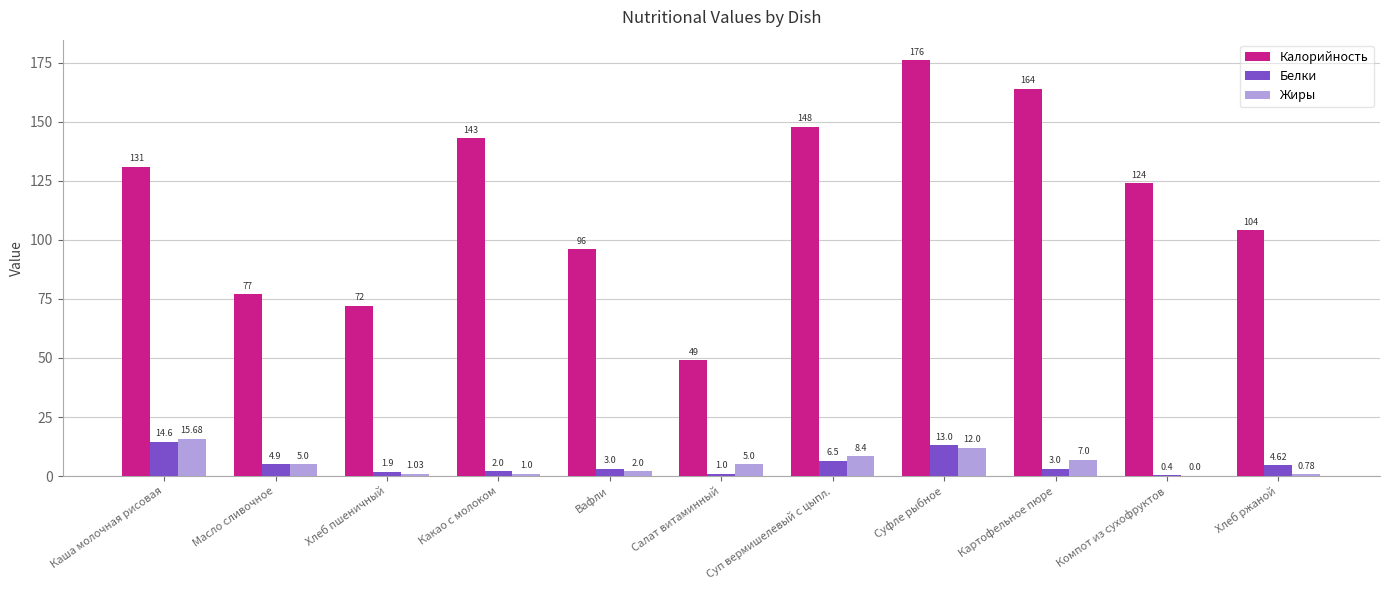

At which category is the sum across all series the highest?

Суфле рыбное